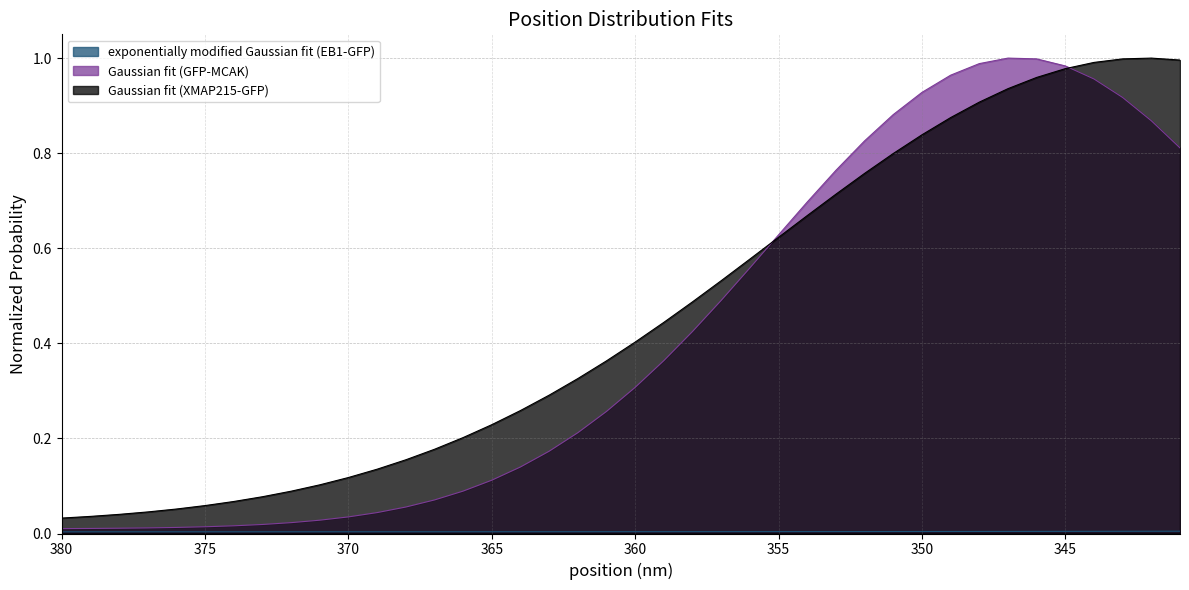

Which series has the largest range (max minus min)?

Gaussian fit (GFP-MCAK)